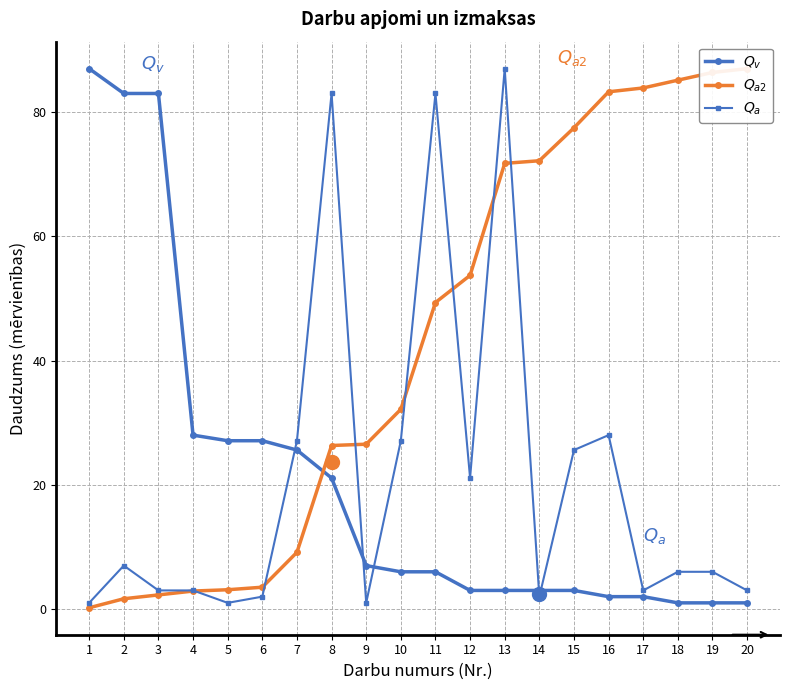

Which series has the largest total across all categories?

$Q_{a2}$